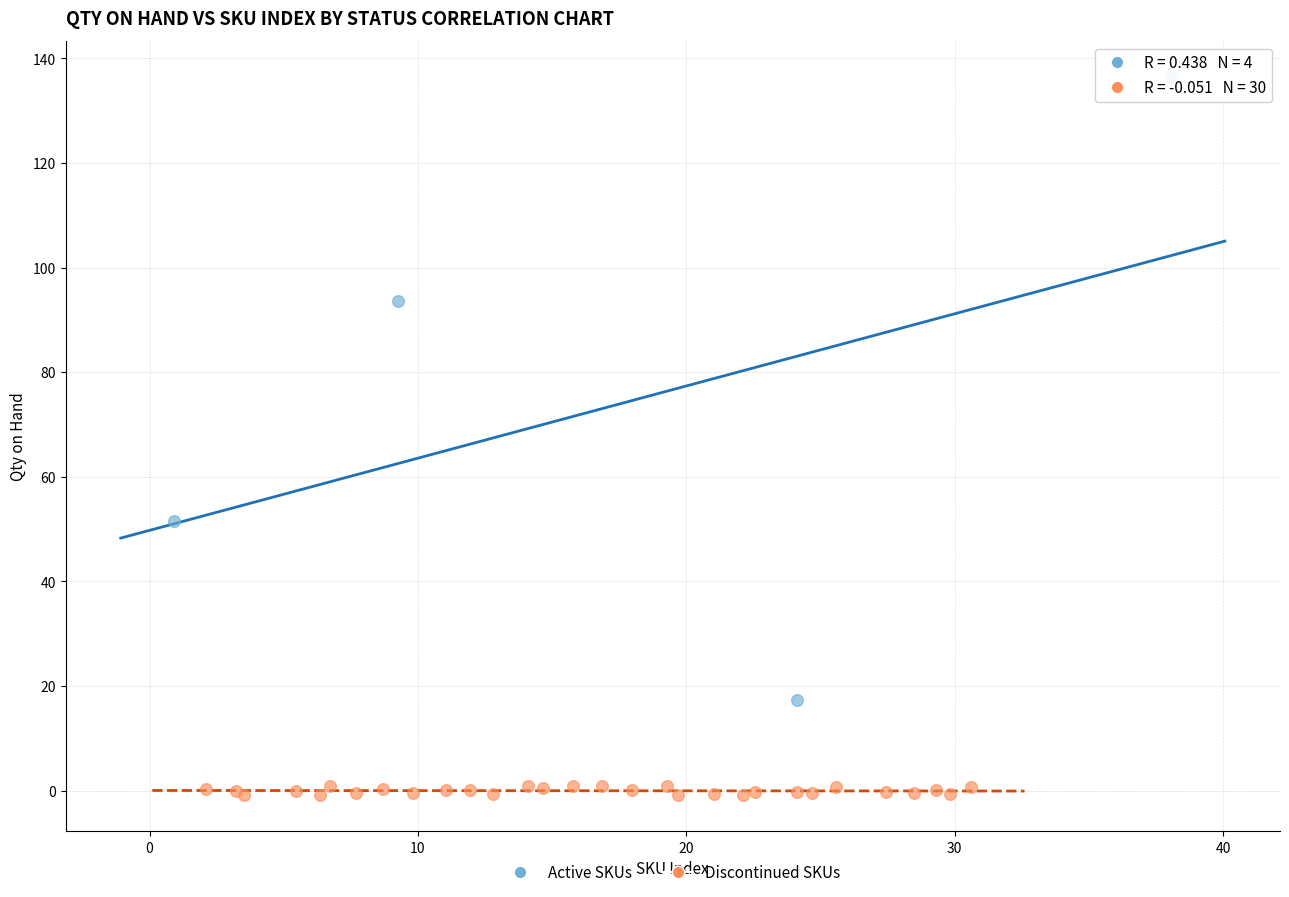

Which series contains the lowest Y value?

Discontinued SKUs